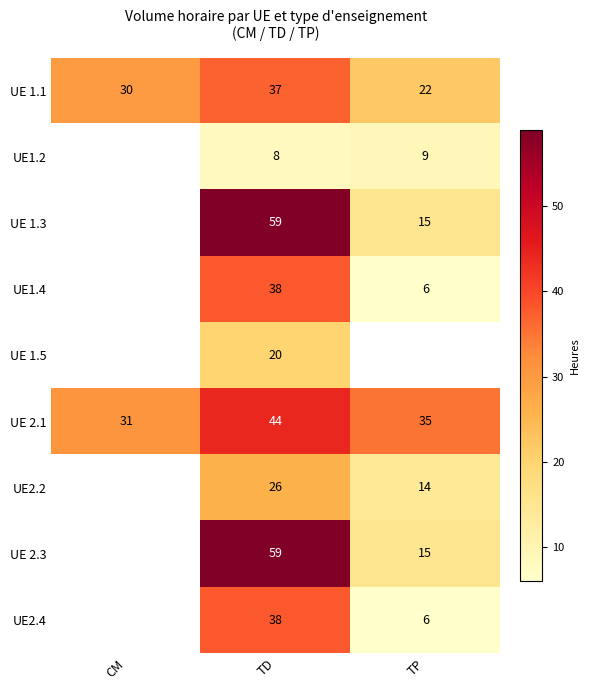

True or false: UE2.2 has a value of 26 at TD.

True